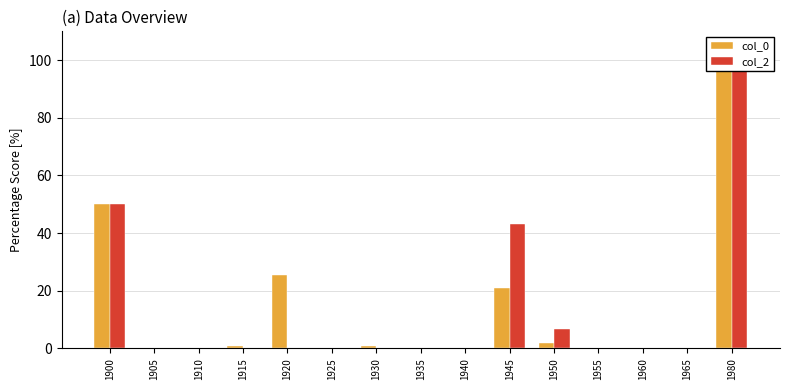

Does the chart contain any negative values?

No